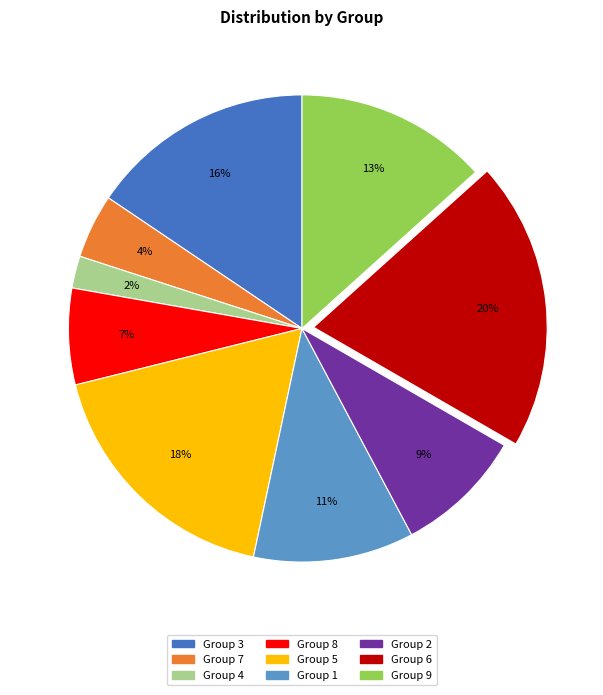

Does any single category account for the majority?

No